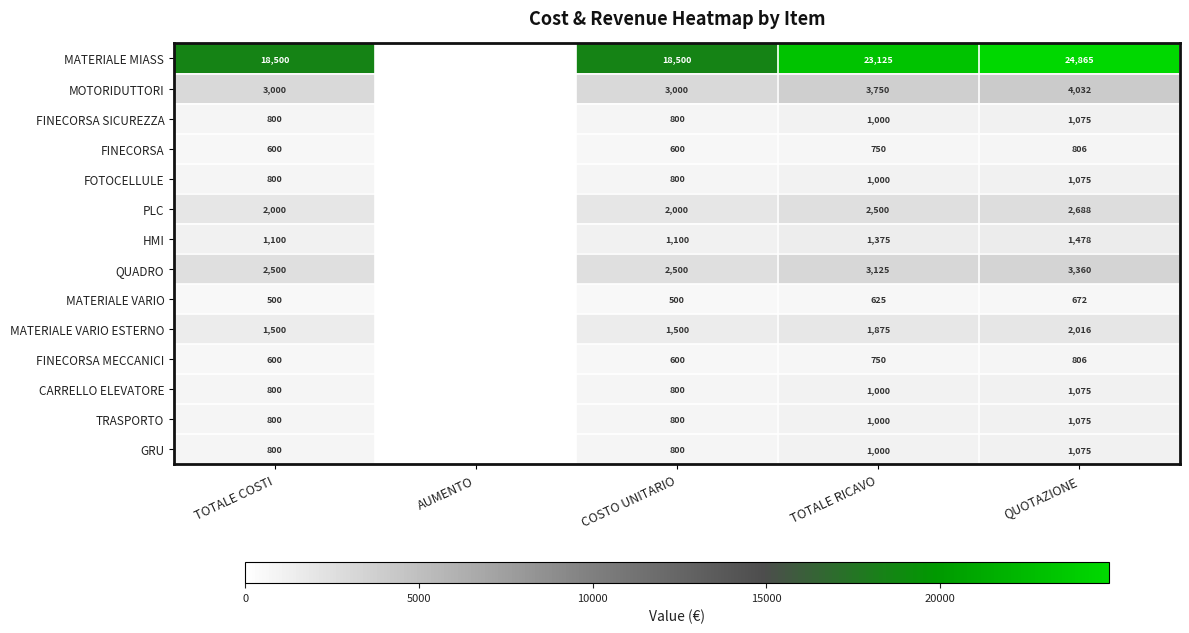

Is it true that QUADRO equals 3125 at TOTALE RICAVO?

True